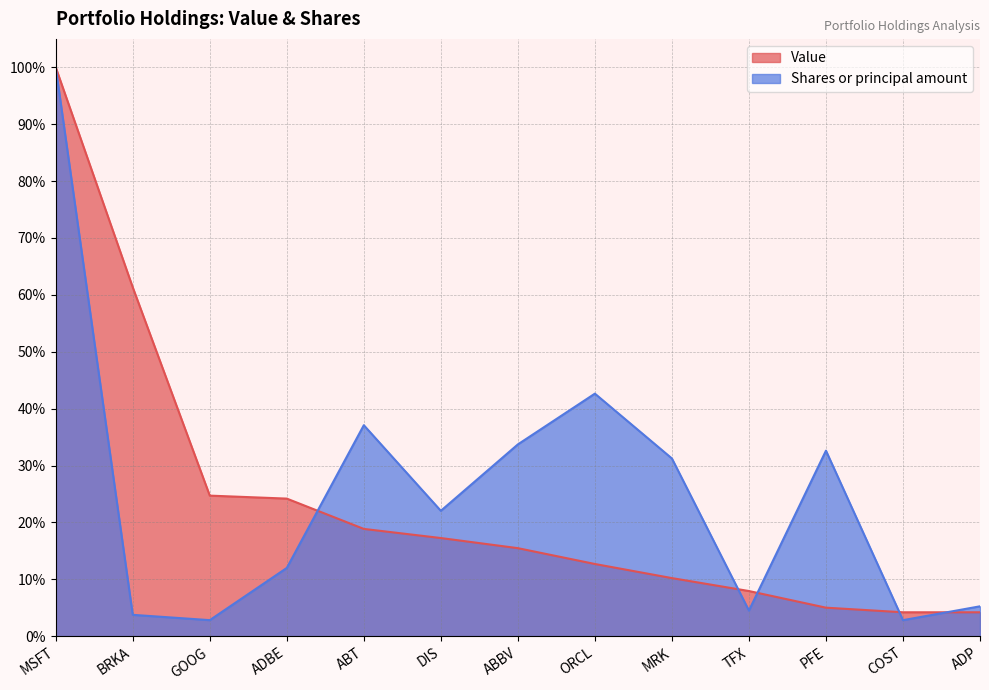

Which has a higher value, TFX or MSFT?

MSFT